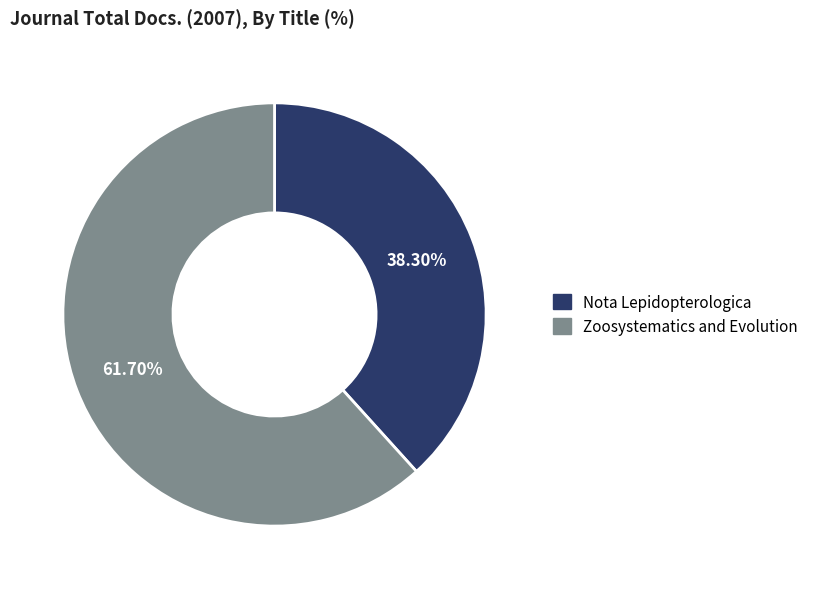

Count the number of slices in the pie.

2